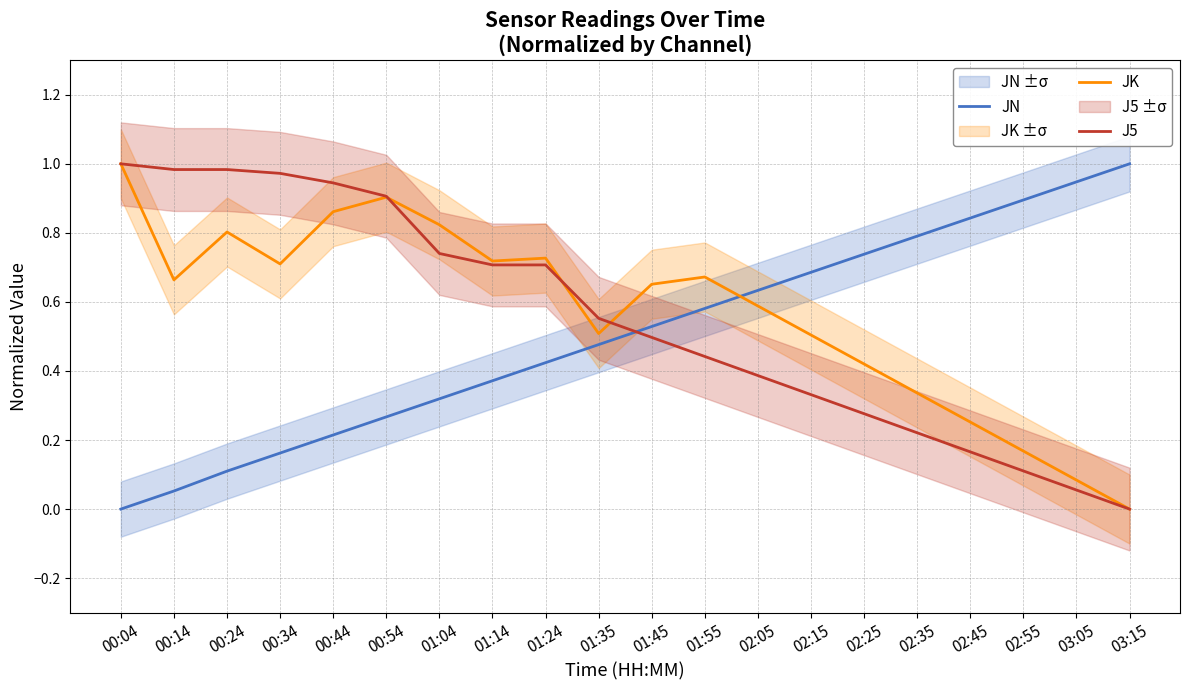

Count the number of data series in this chart.

3